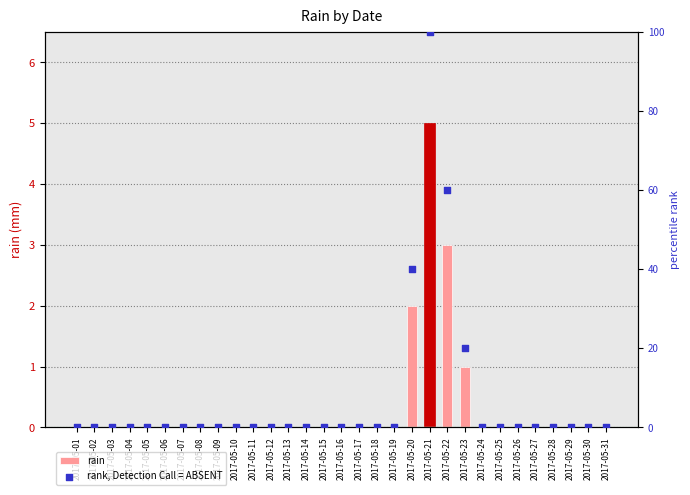

At which category is the sum across all series the highest?

2017-05-21